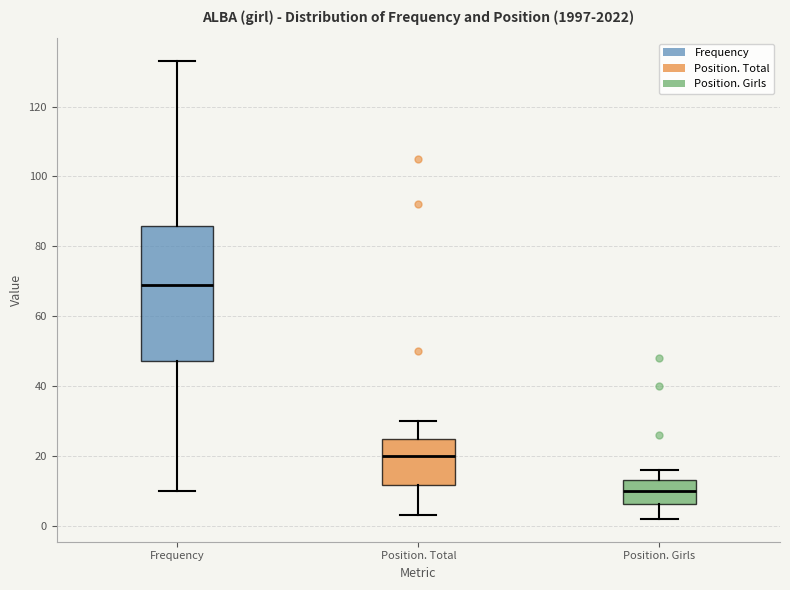

Where is the upper edge of the box for Frequency on the y-axis? The values are not printed on the chart, so give them approximately, as read against the axis.

86